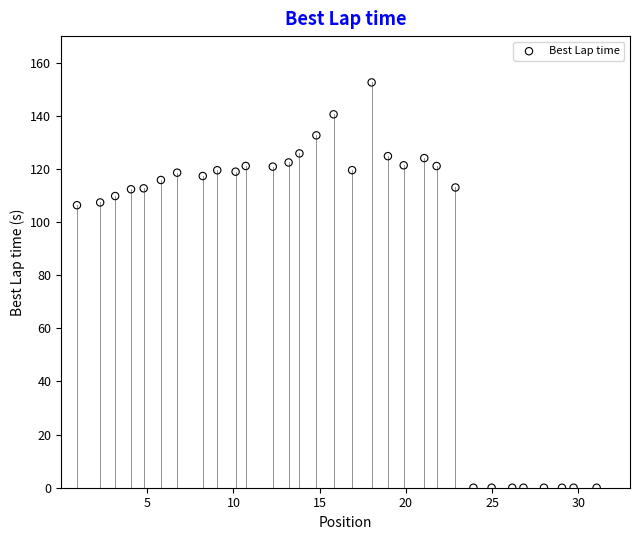

Count the number of points in this scatter plot.

31